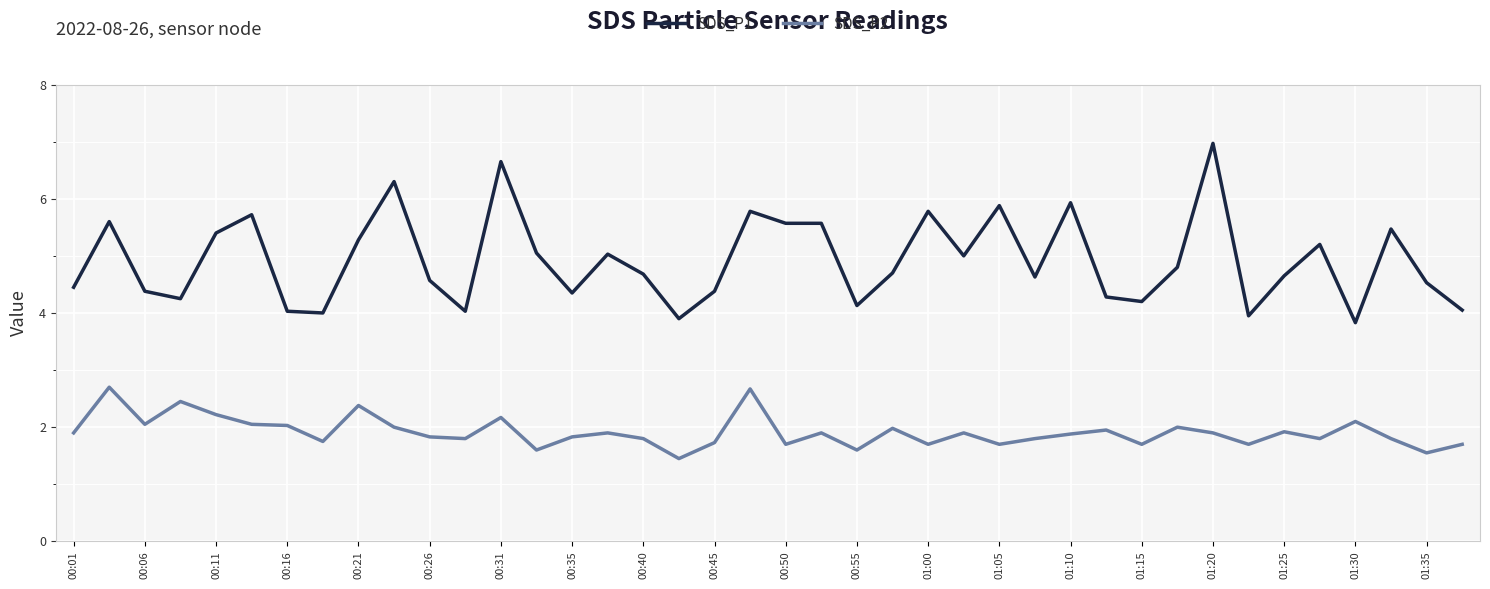

True or false: SDS_P2 and SDS_P1 intersect in this chart.

False